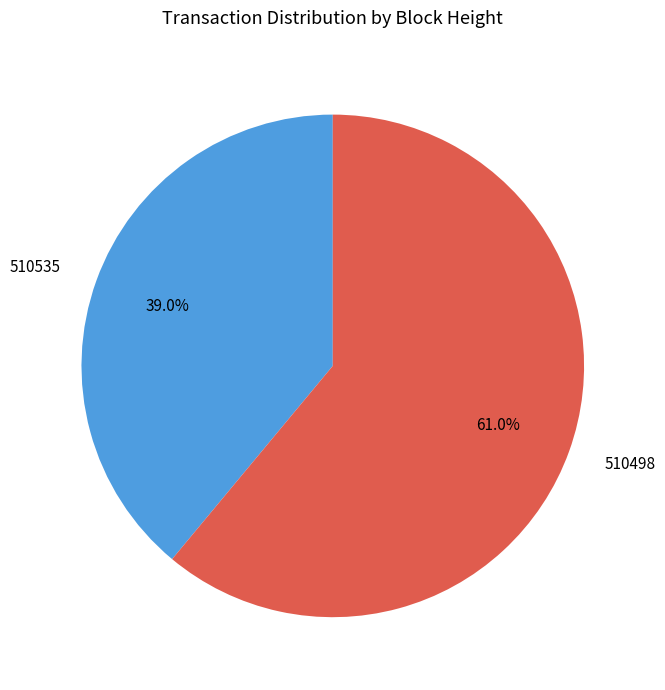

Does any single category account for the majority?

Yes